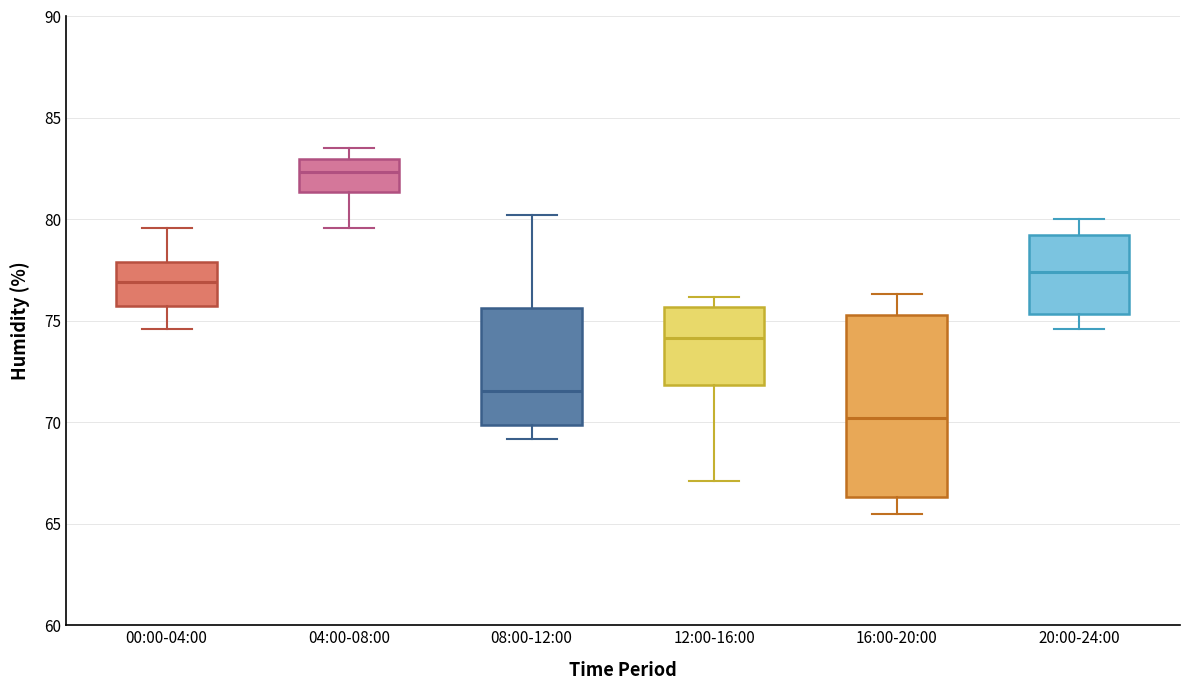

Comparing the boxes themselves (not the whiskers), which one is the tallest?

16:00-20:00